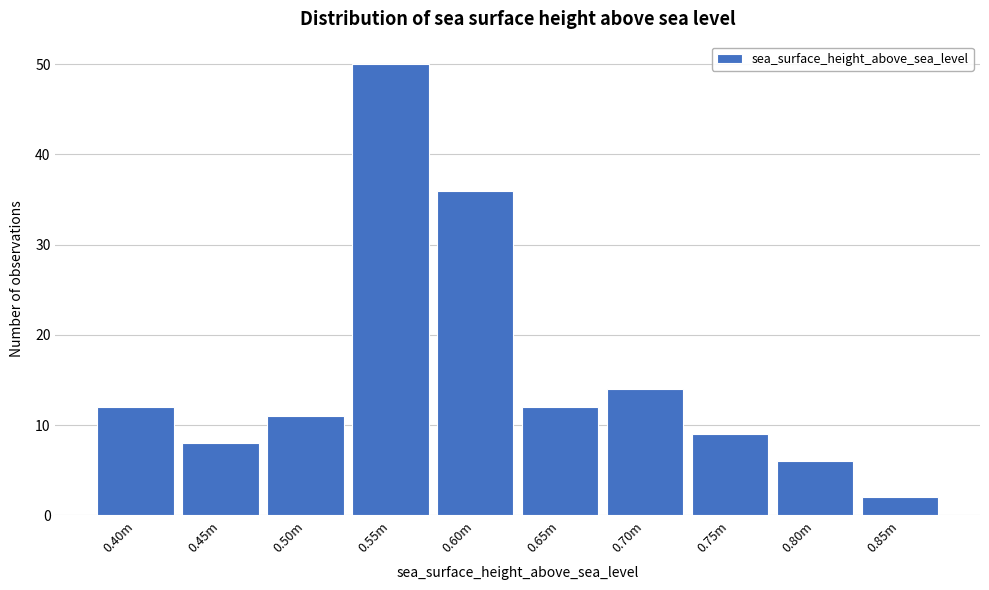

Reading left to right, extract all data points from this chart.

12	8	11	50	36	12	14	9	6	2